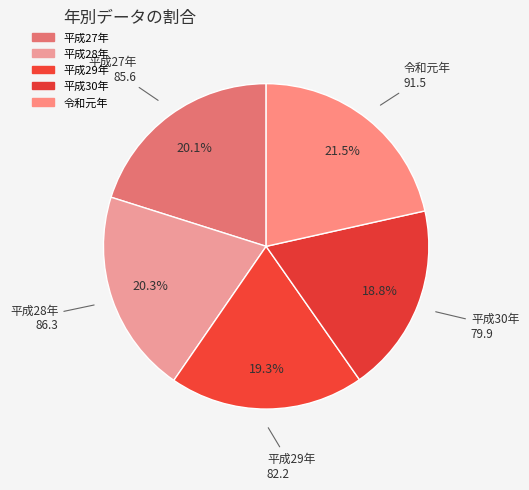

What percentage is the 平成28年 slice, to the nearest percent?

20%